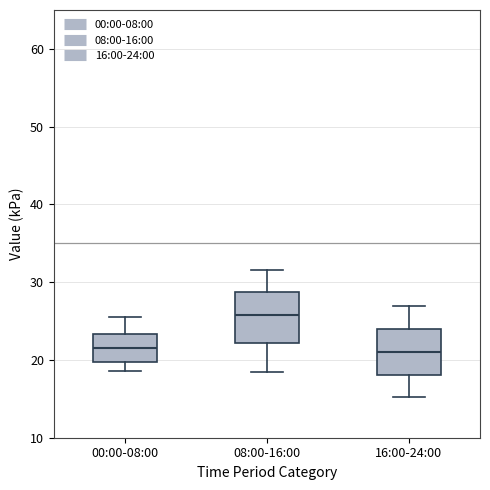

Where does the upper whisker of the box for 08:00-16:00 end on the y-axis? The values are not printed on the chart, so give them approximately, as read against the axis.

32